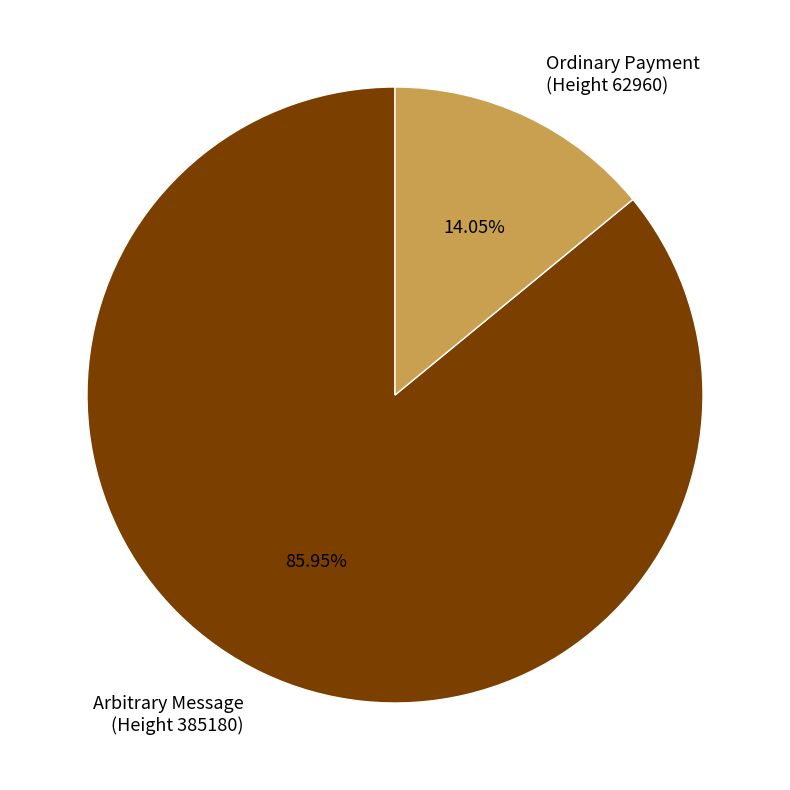

Which slice represents more than half of the pie?

Arbitrary Message (Height 385180)